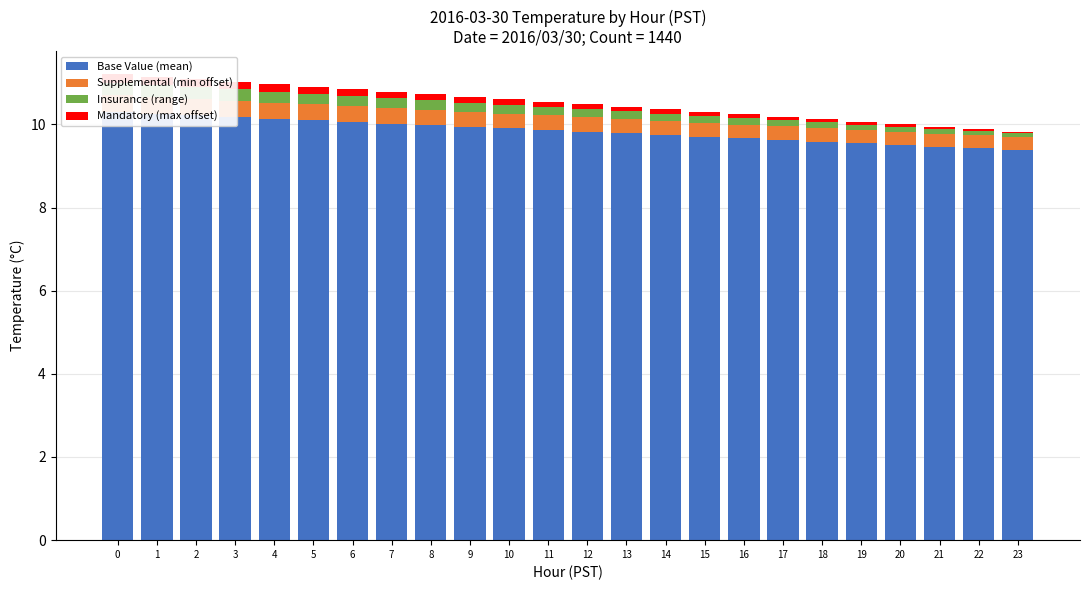

True or false: Mandatory (max offset) has a value of 0.1 at 13.

False